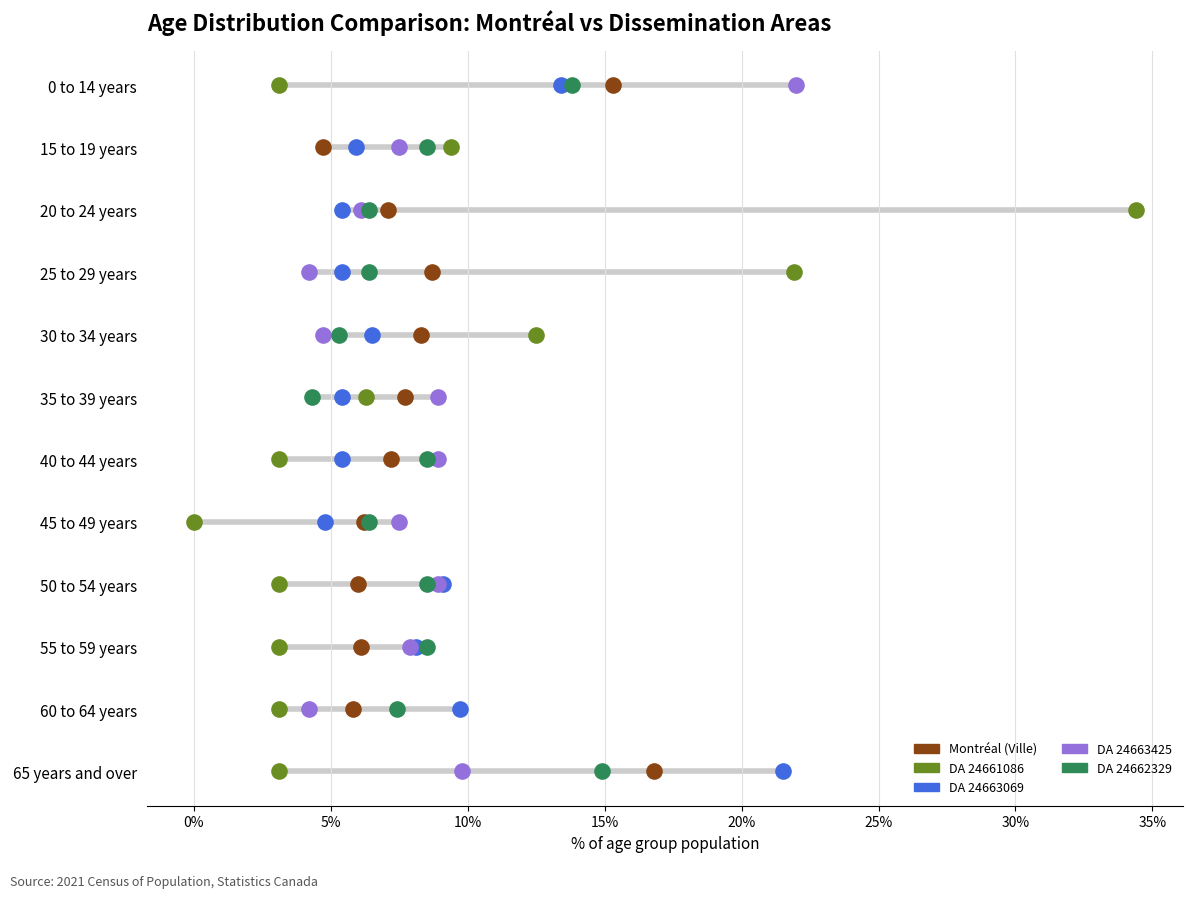

What are all the series names shown in the legend?

Montréal (Ville), DA 24661086, DA 24663069, DA 24663425, DA 24662329